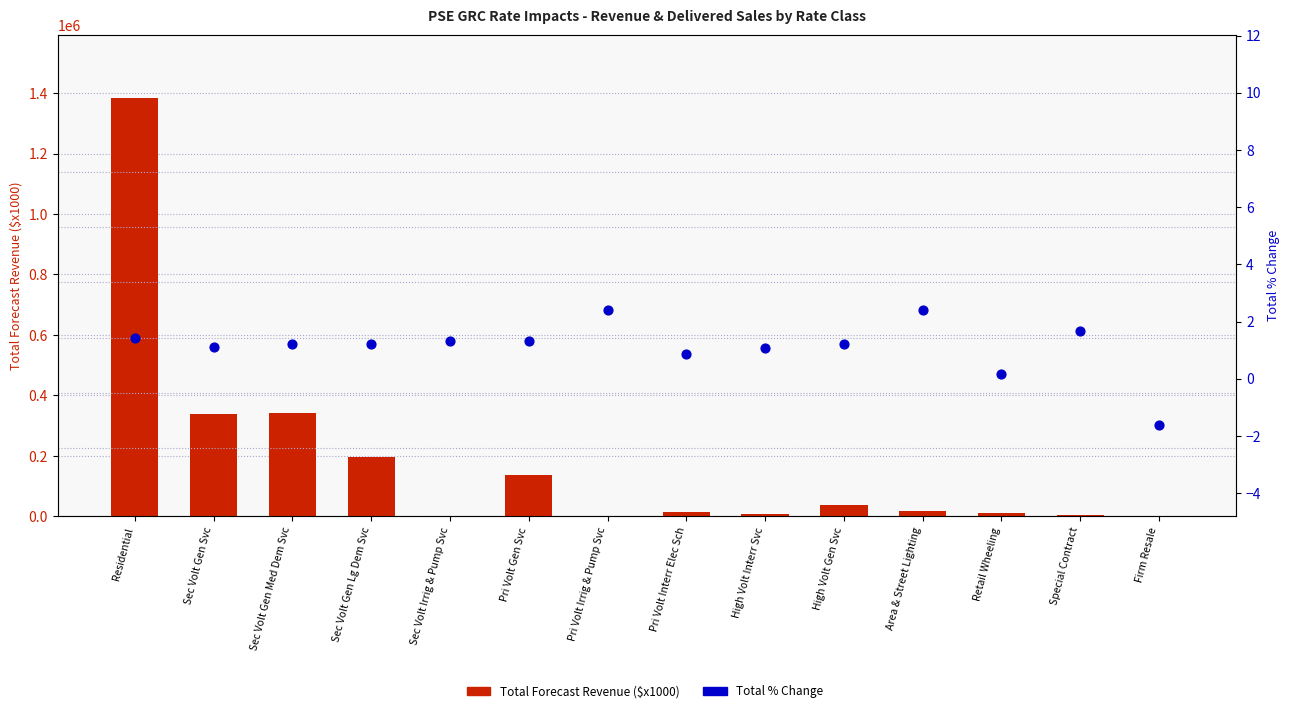

Which series has the widest spread of Y values?

Total Forecast Revenue ($x1000)